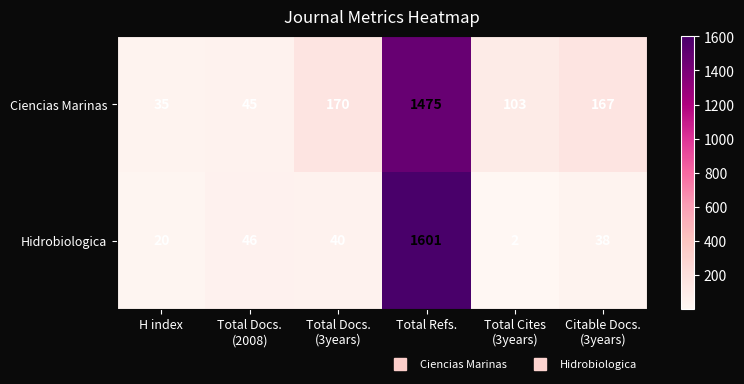

Which series has the widest spread of values?

Hidrobiologica